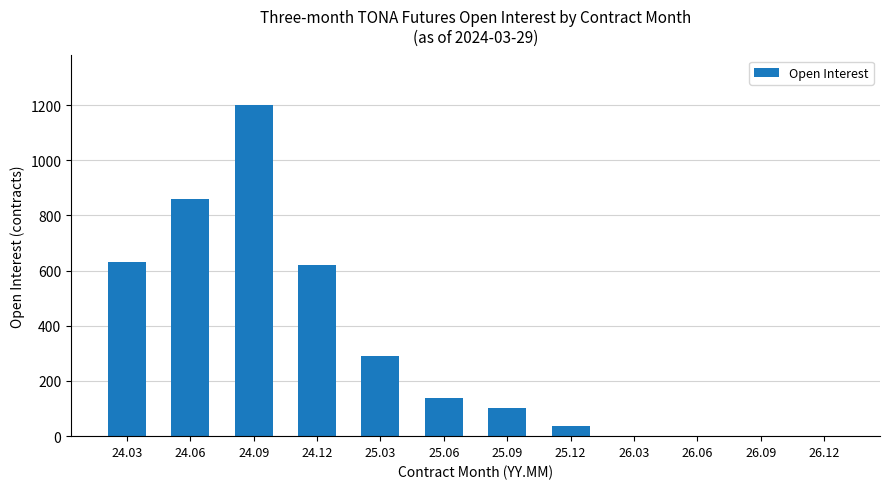

Between 25.03 and 26.06, which is larger?

25.03